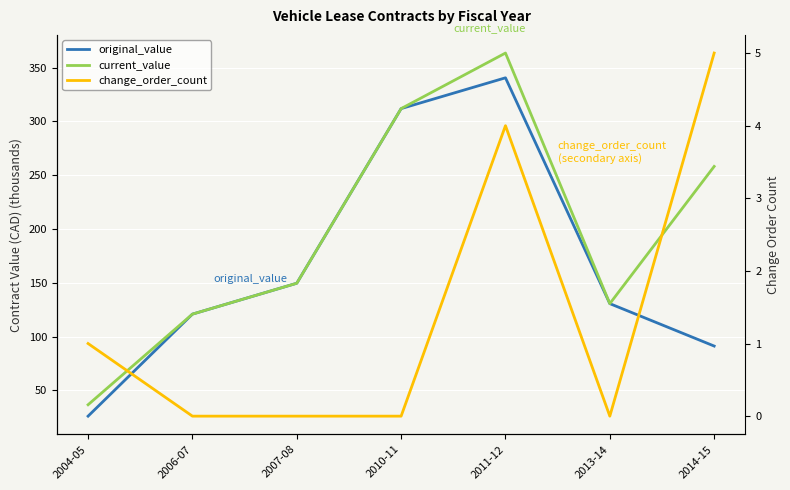

Which series has the largest range (max minus min)?

current_value